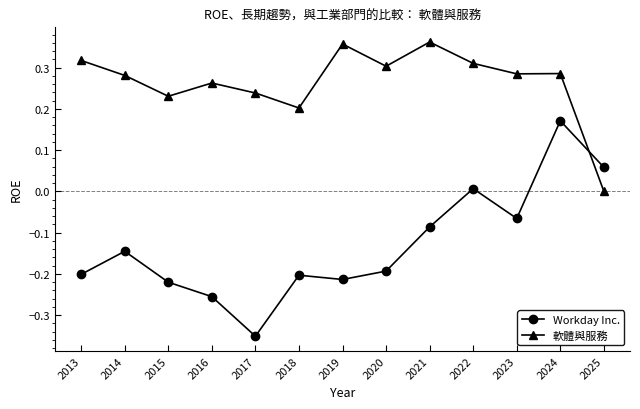

Which series ends up on top after the final intersection of 軟體與服務 and Workday Inc.?

Workday Inc.